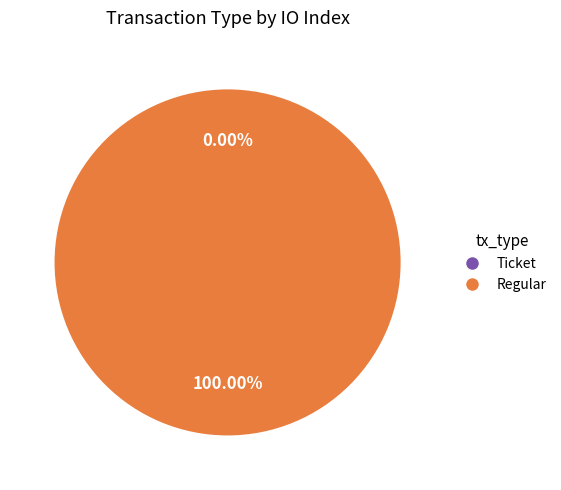

To the nearest percent, what is the difference between the largest and smallest slice percentages?

100%